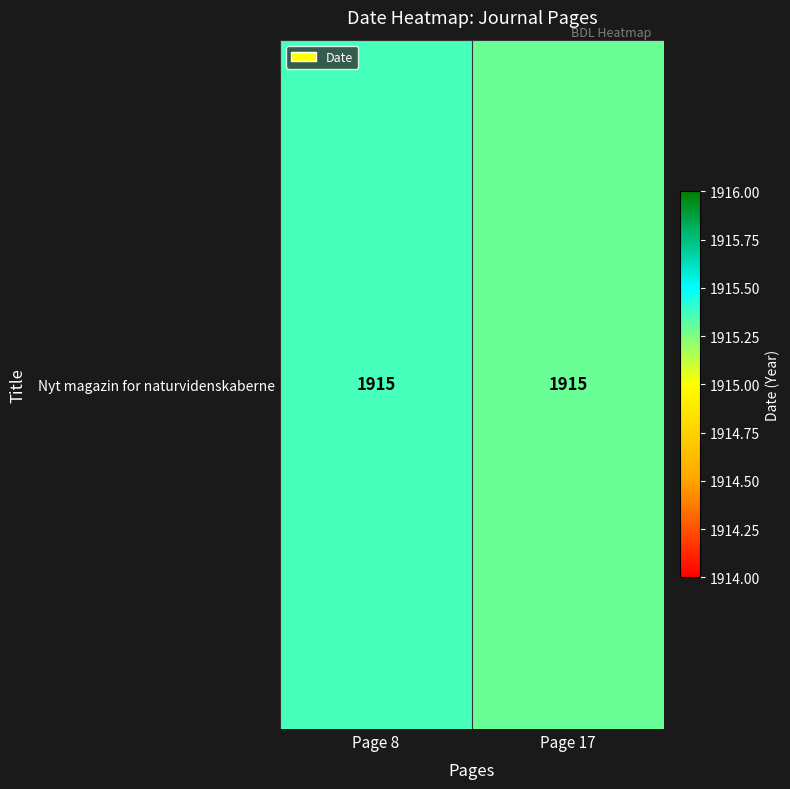

How many values are between 1915 and 1916?

2